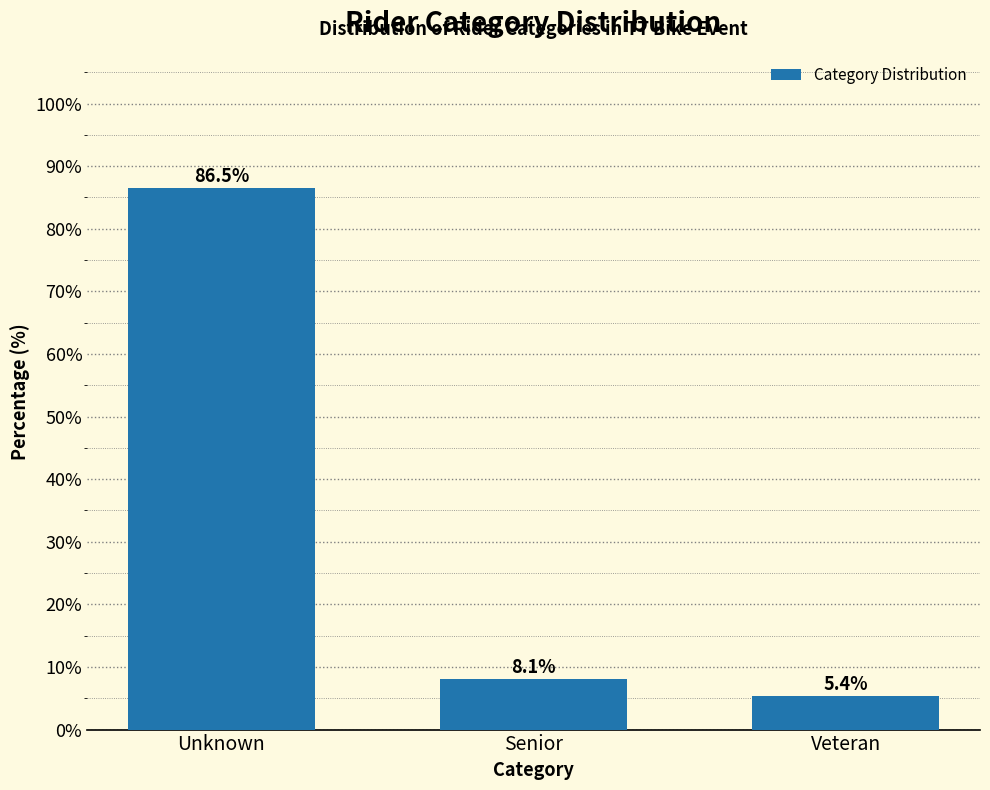

Reading right to left, extract all data points from this chart.

Veteran=5.4	Senior=8.1	Unknown=86.5